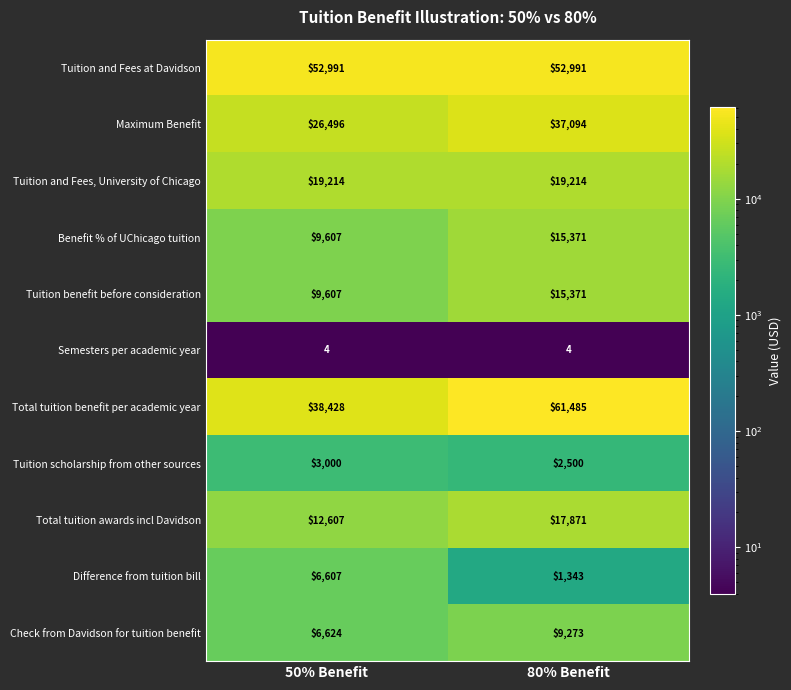

Which series changed the most between 50% Benefit and 80% Benefit?

Total tuition benefit per academic year